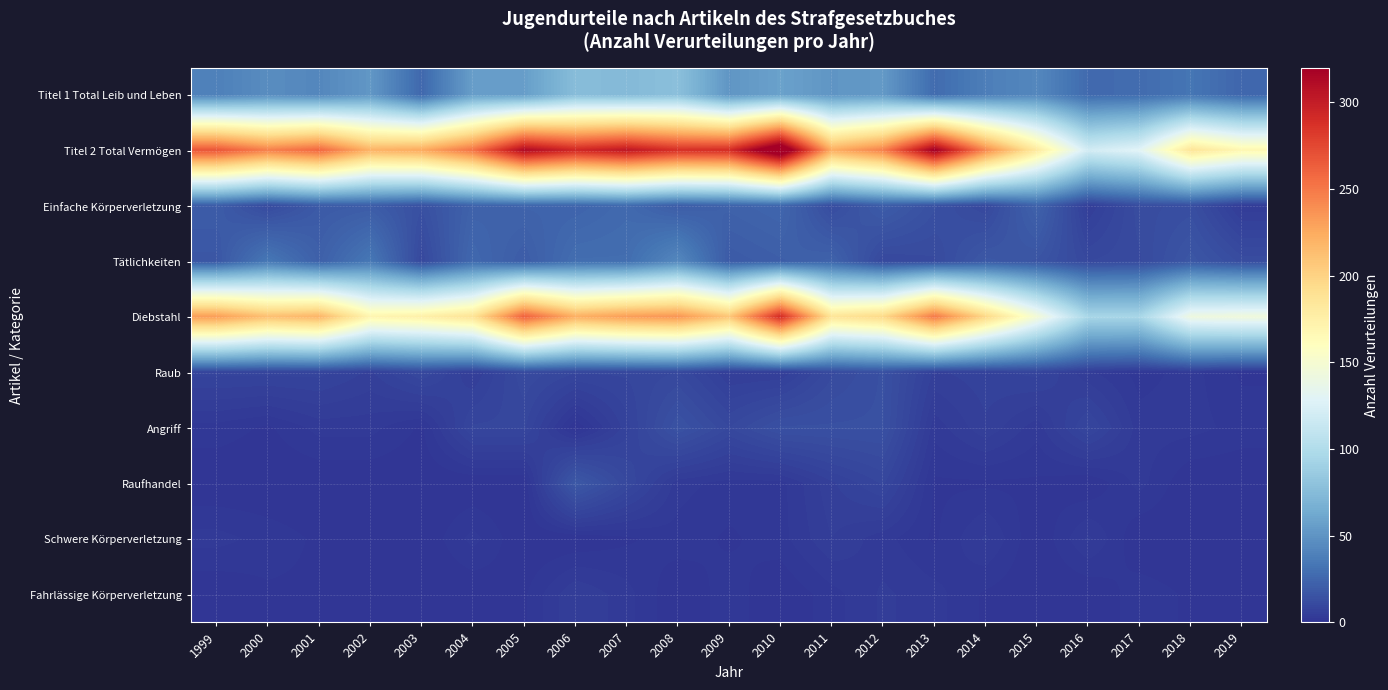

How many series are shown in this chart?

10